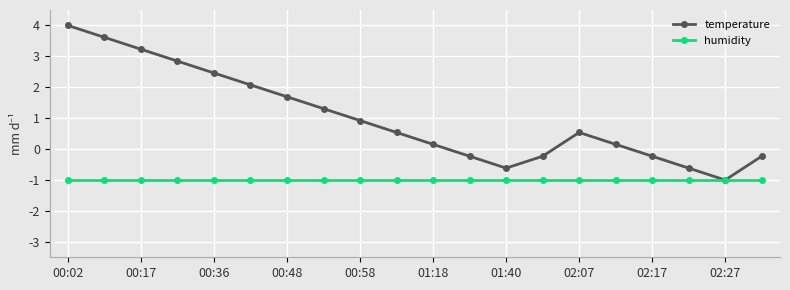

How many times do temperature and humidity cross each other?

2